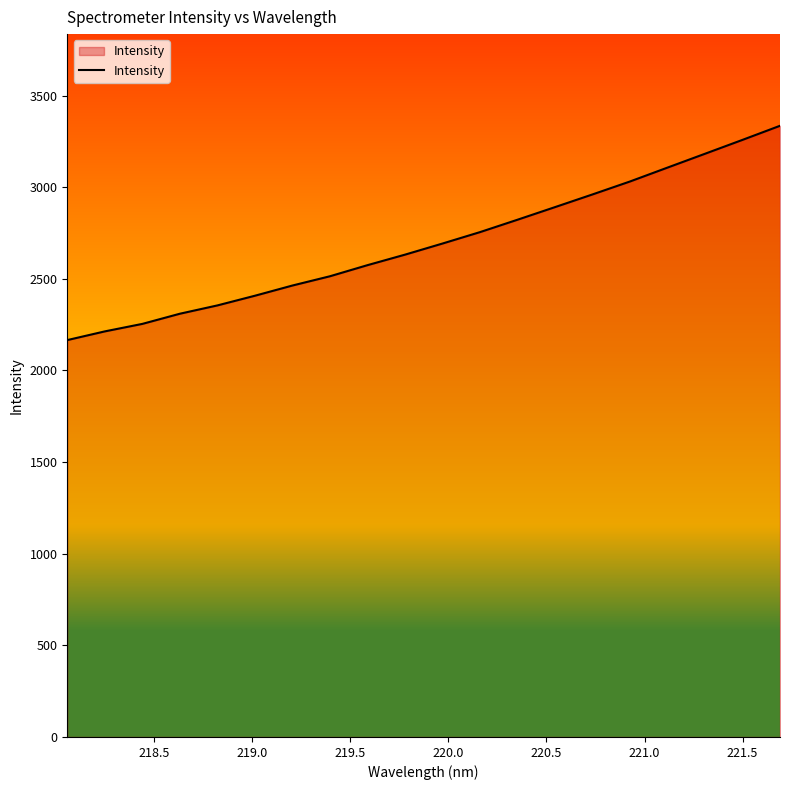

What is the difference between the maximum and minimum values?

1169.3